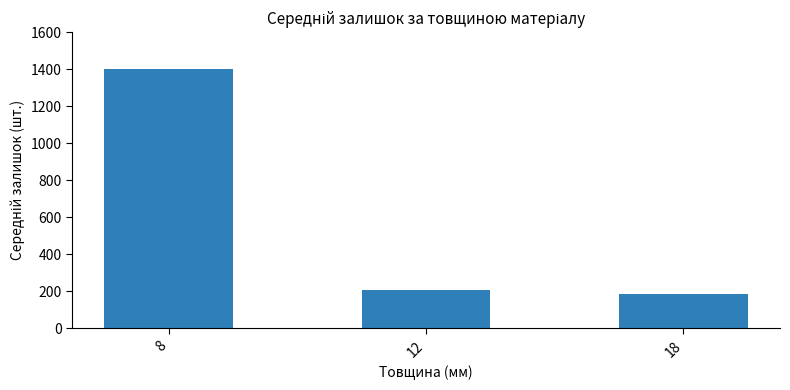

Reading left to right, transcribe all the data shown in this chart.

8=1401	12=206	18=188